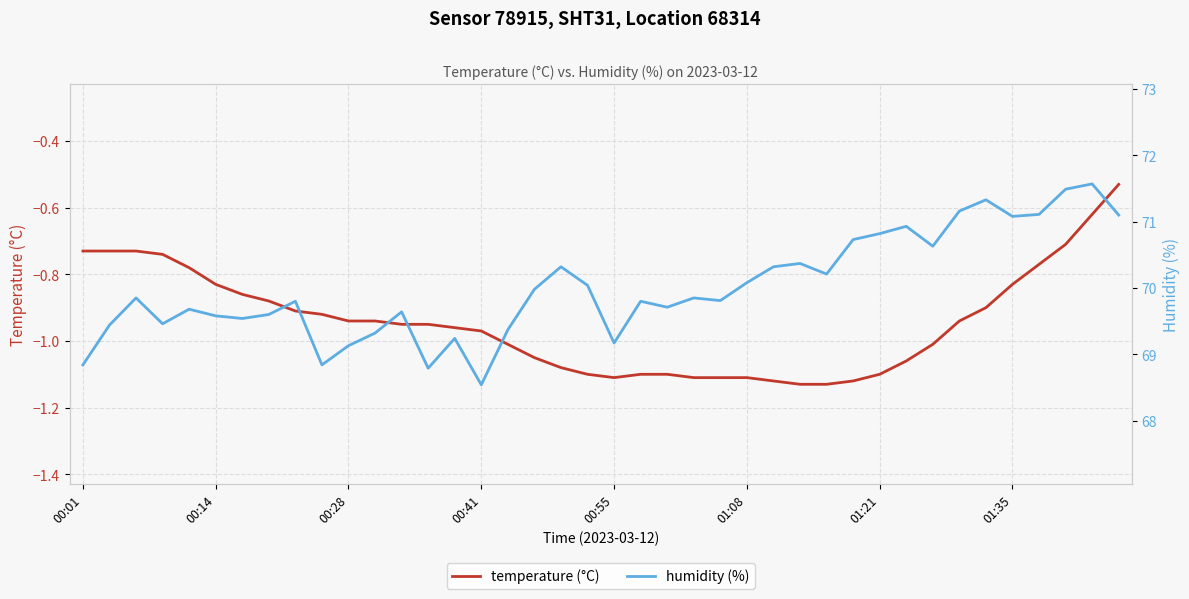

How many data points does each series have?

40